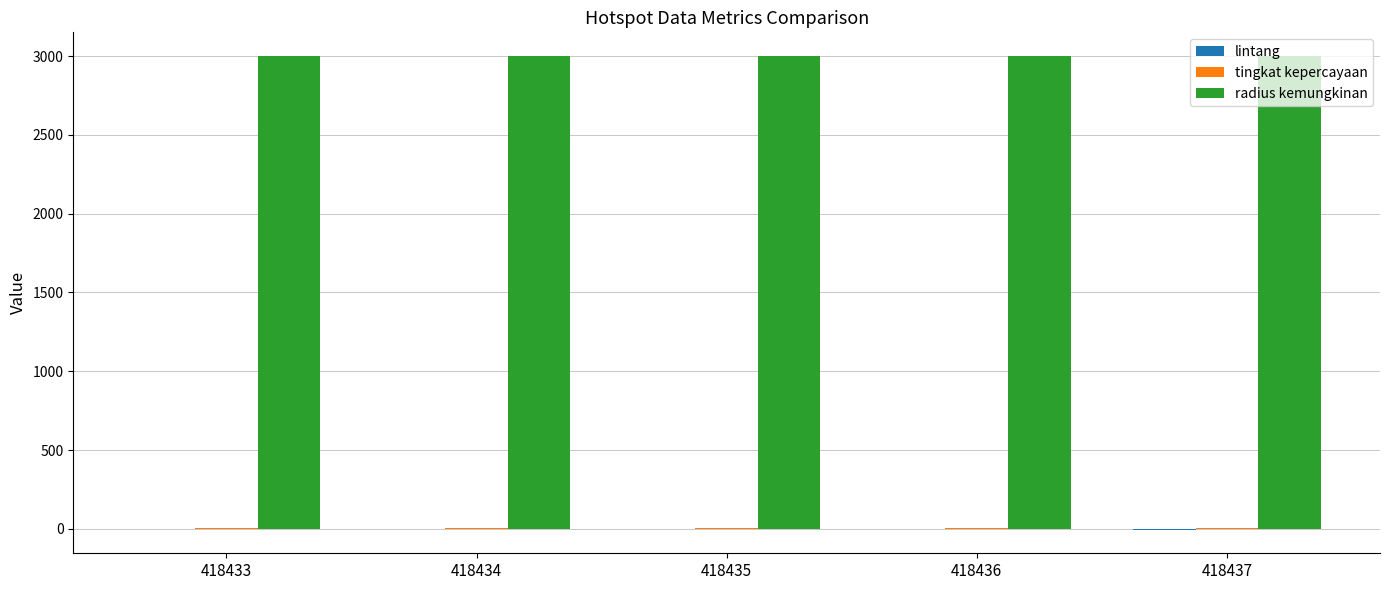

Does the chart contain stacked bars?

No